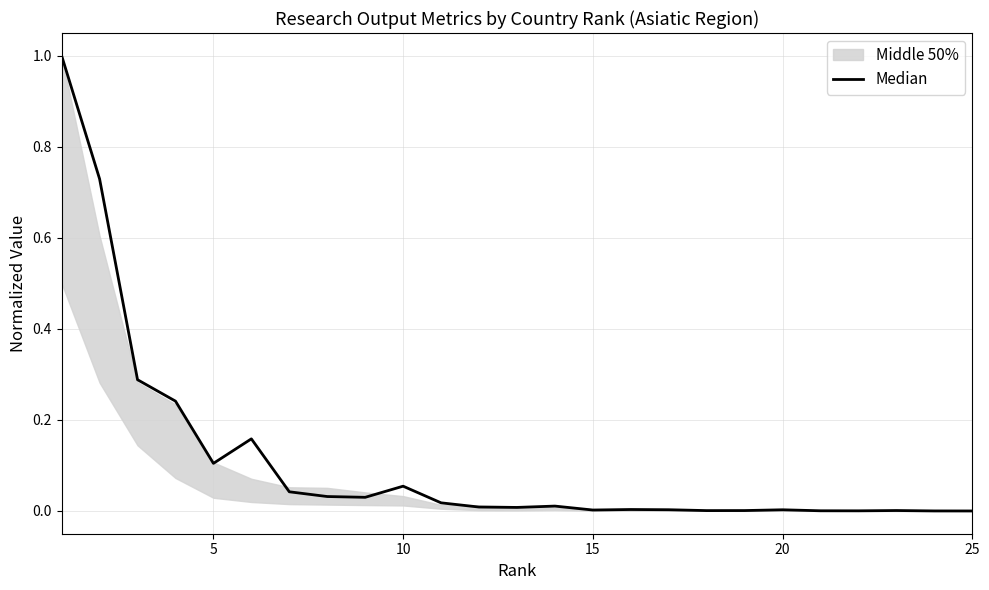

Reading left to right, extract all data points from this chart.

1.0	0.7	0.3	0.2	0.1	0.2	0.0	0.0	0.0	0.1	0.0	0.0	0.0	0.0	0.0	0.0	0.0	0.0	0.0	0.0	0.0	0.0	0.0	0.0	0.0